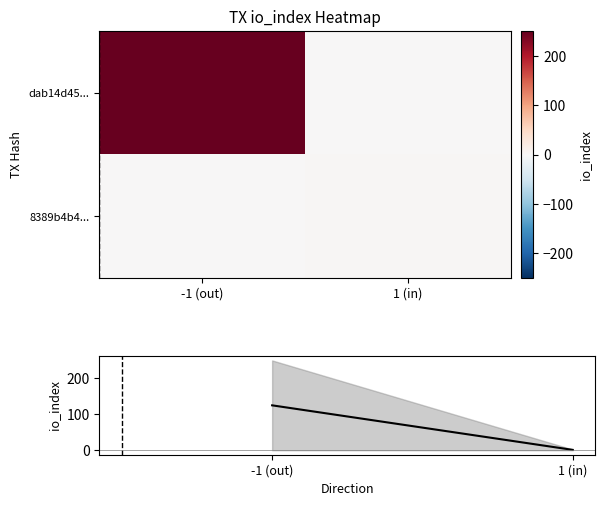

At how many categories does at least one series exceed 207?

1